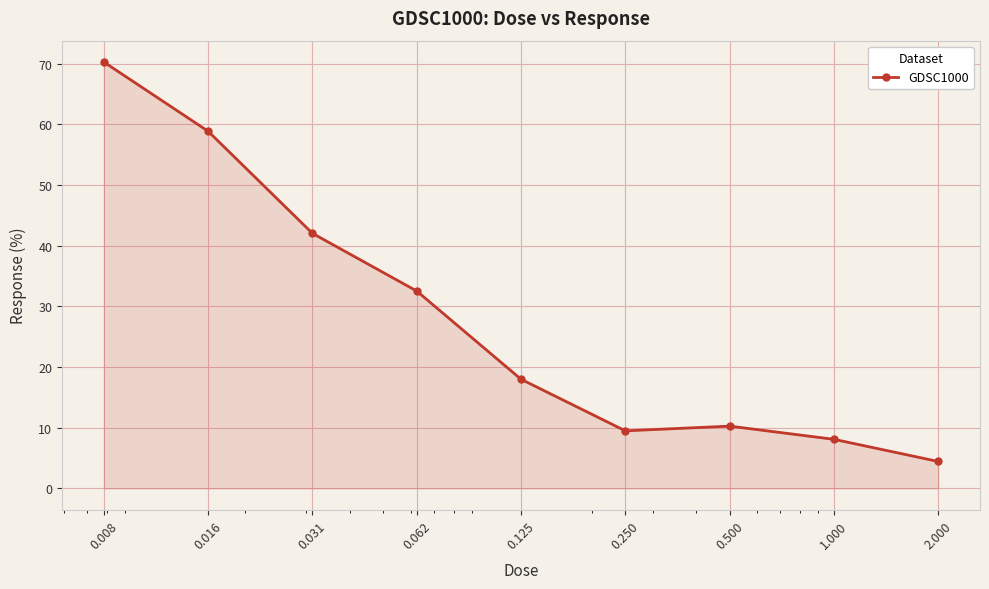

What is the greatest value displayed?

70.3